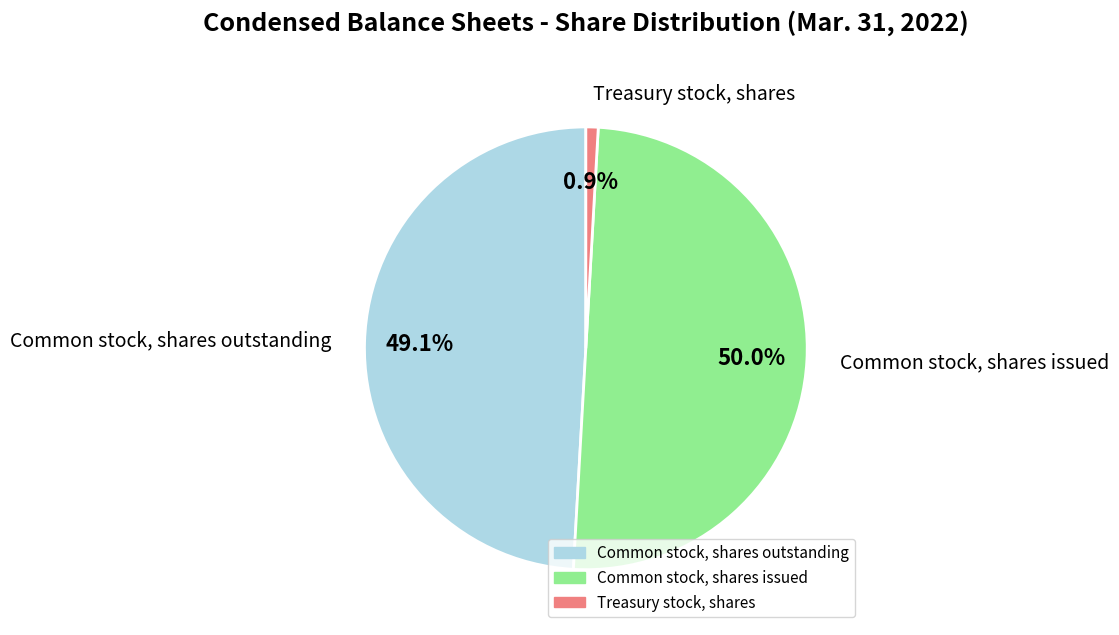

How many segments does this pie chart have?

3